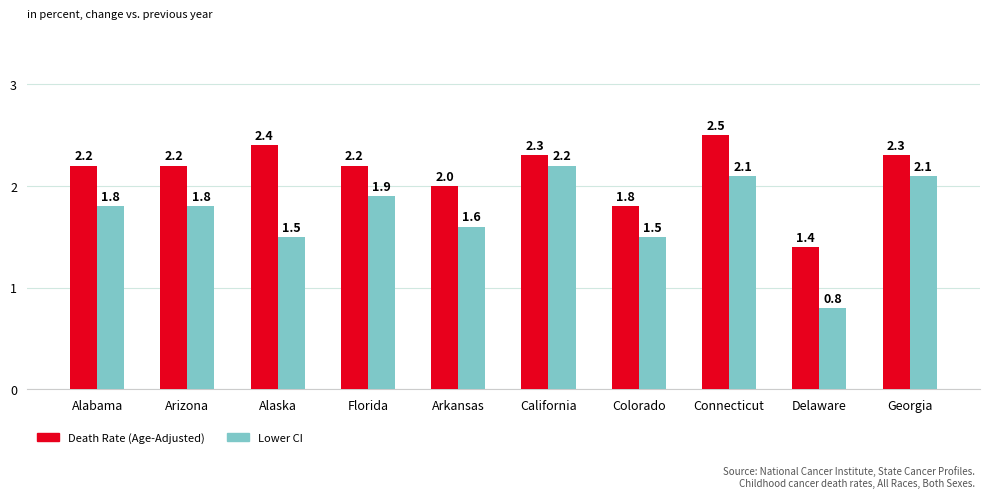

Are the bars horizontal?

No